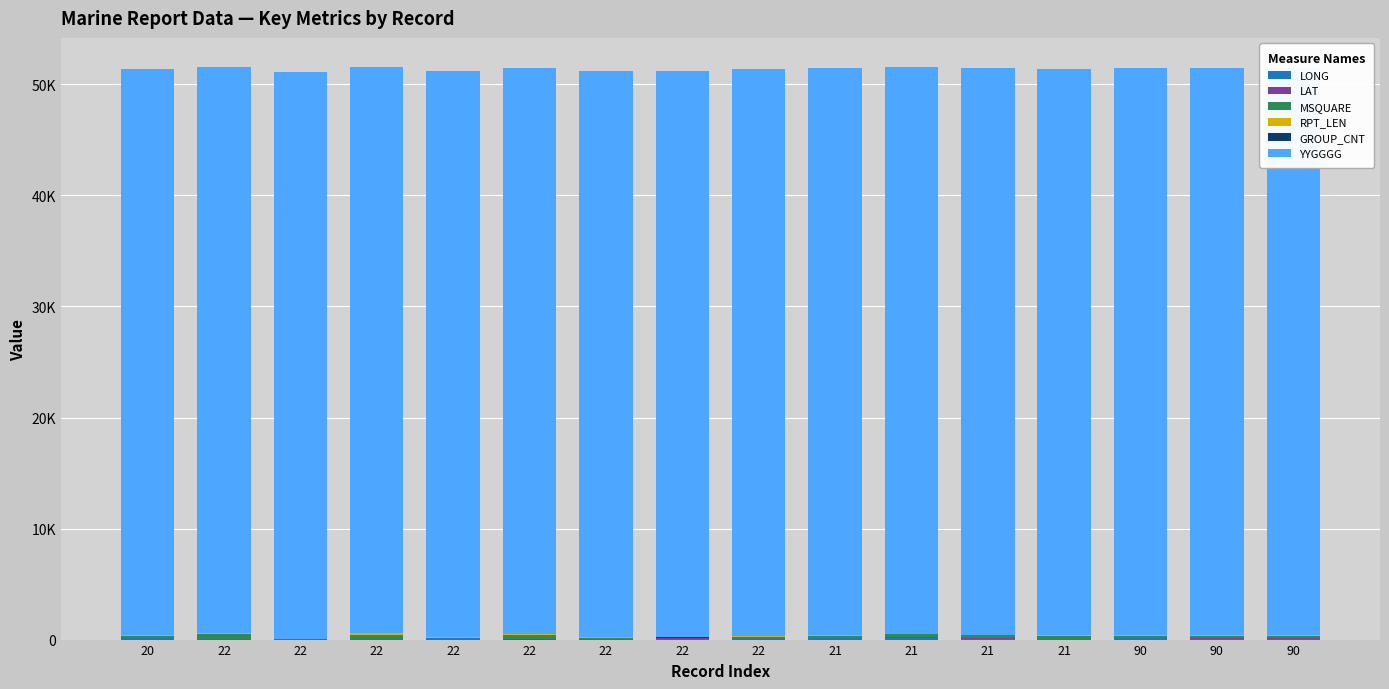

The value of MSQUARE at 21 is 259.0. True or false?

True